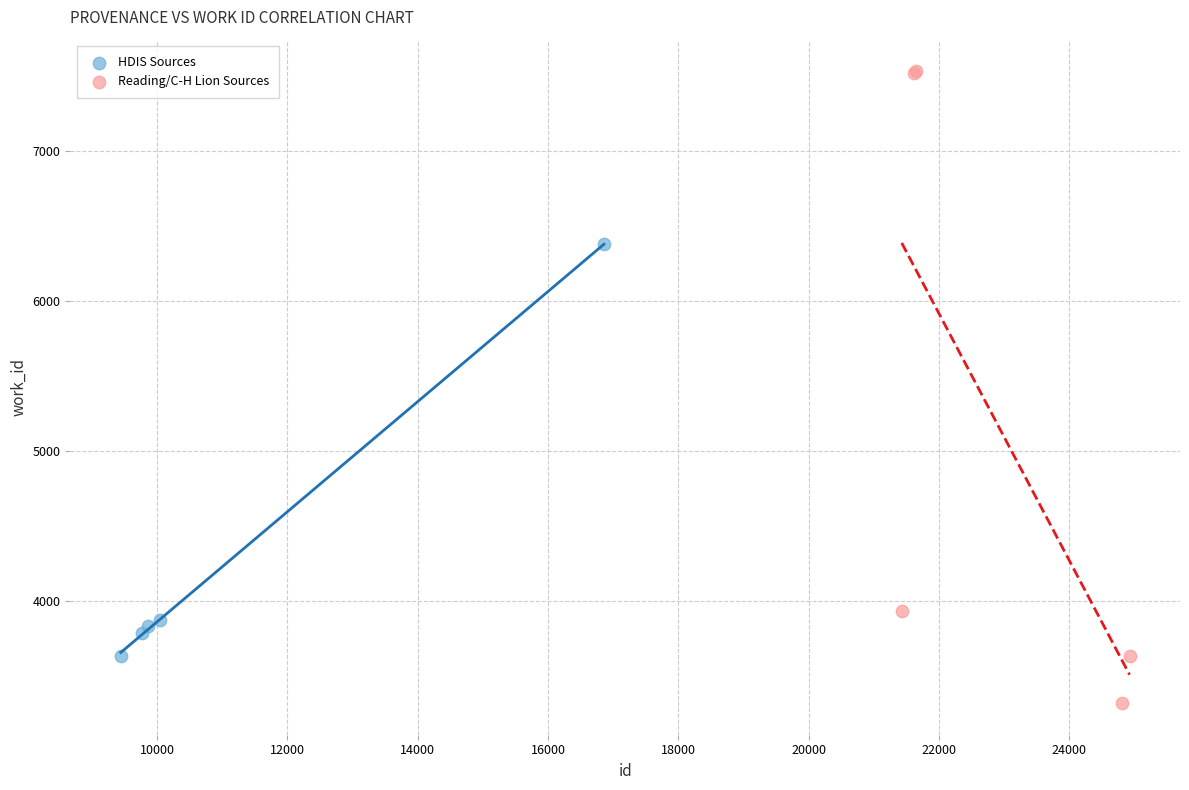

Which series has the widest spread of Y values?

Reading/C-H Lion Sources